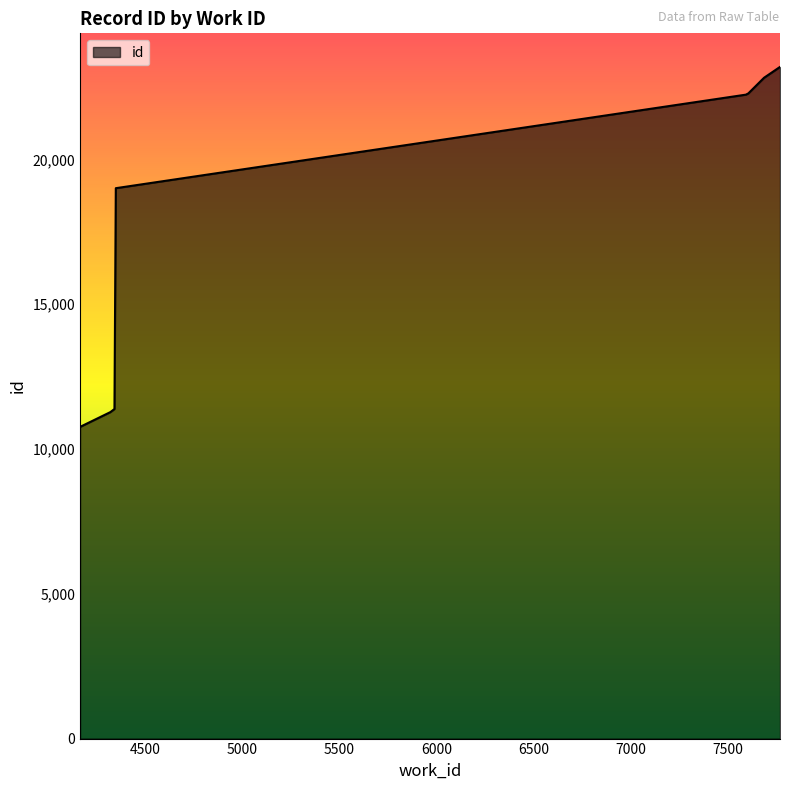

What is the difference between the maximum and minimum values?

12429